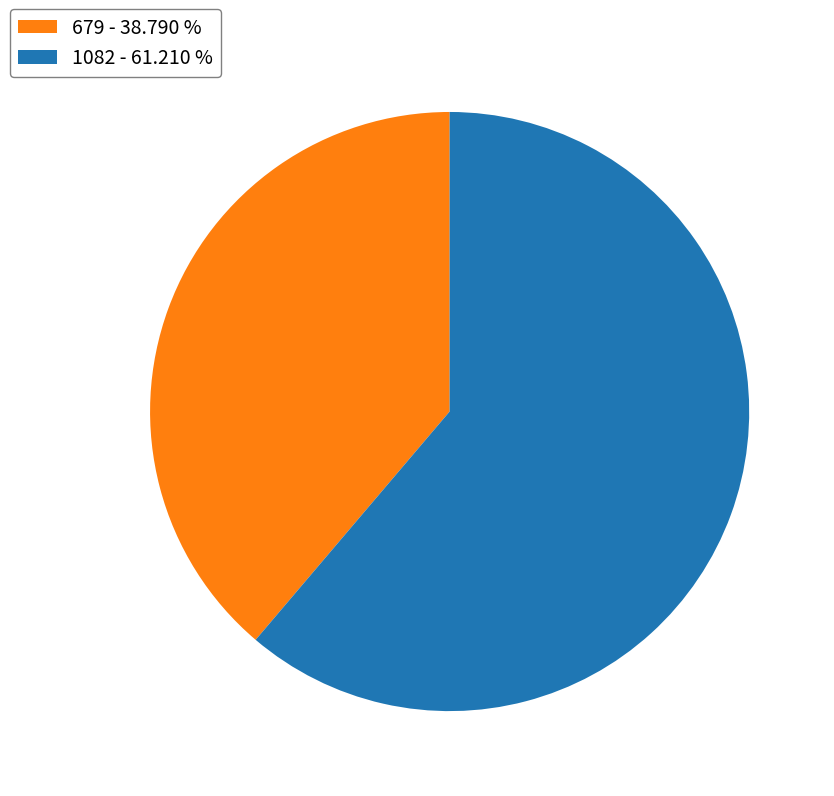

Does any single category account for the majority?

Yes